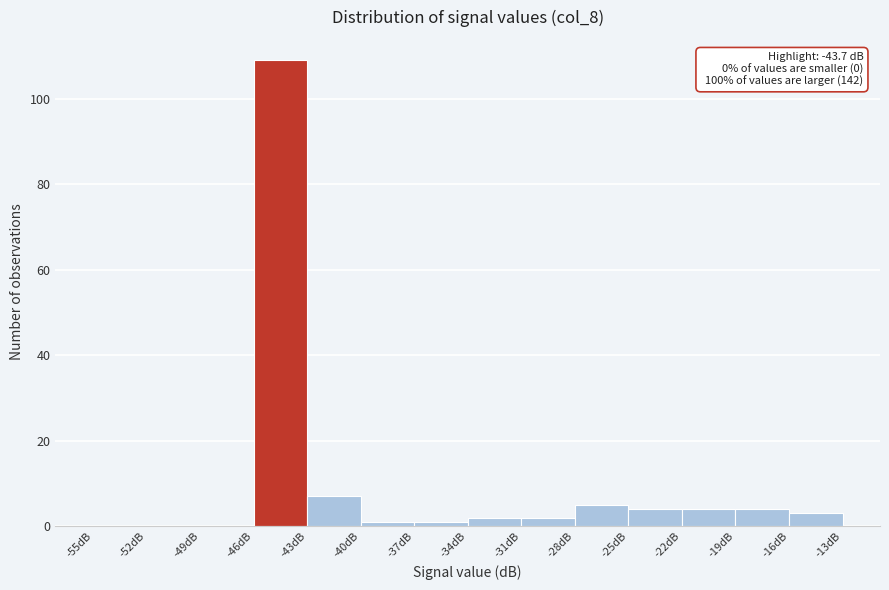

Which range on the x-axis has the tallest bar?

-46 to -43